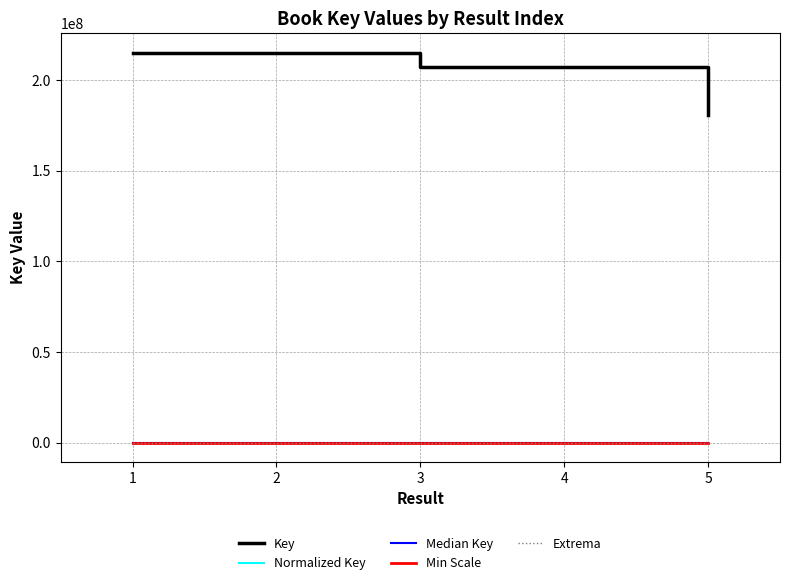

The value of Key at 3 is 207267829.0. True or false?

True